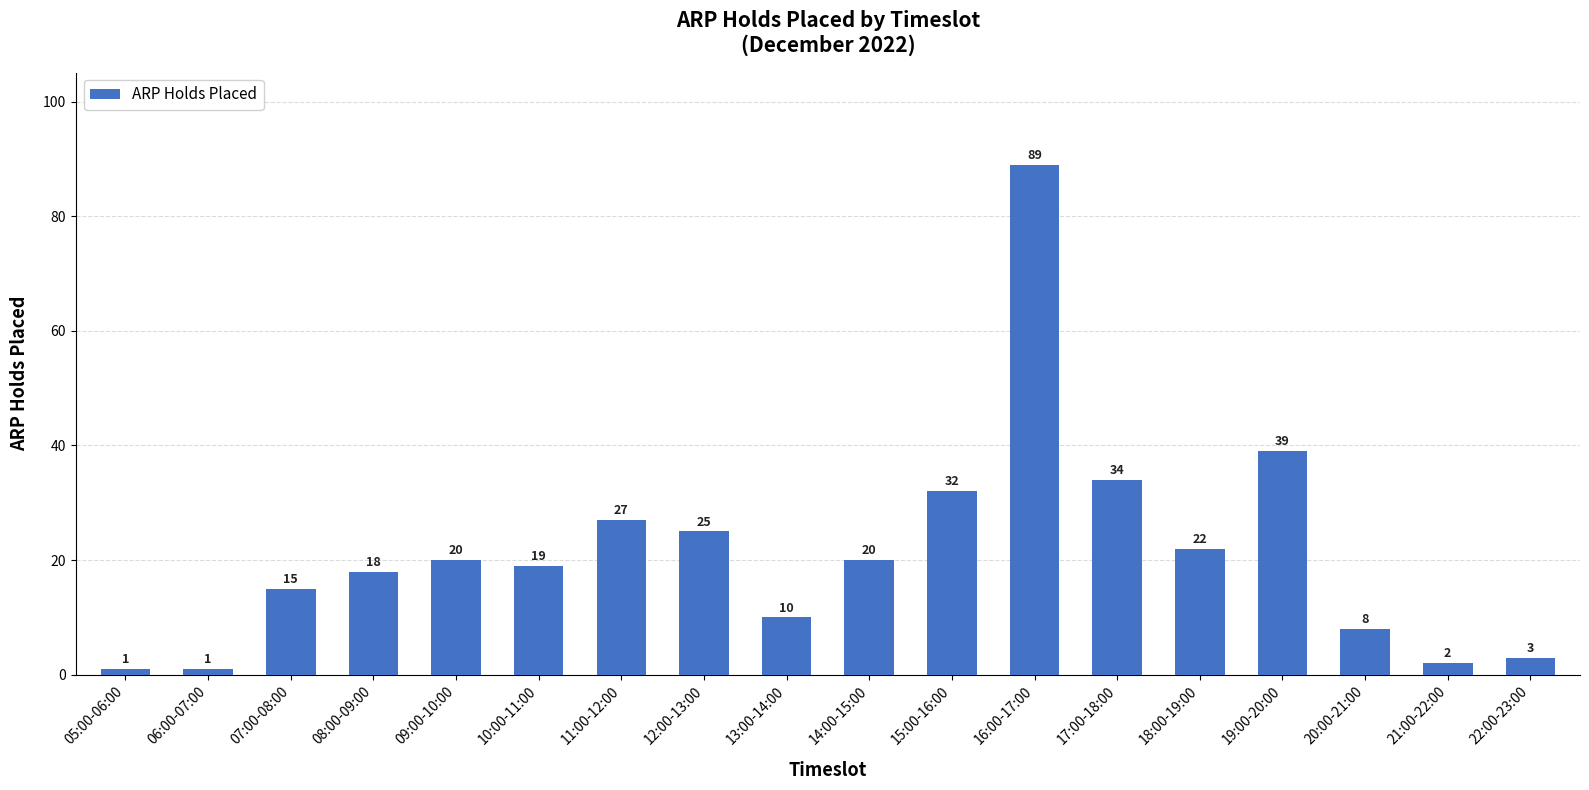

What is the value of the 8th bar from the left?

25